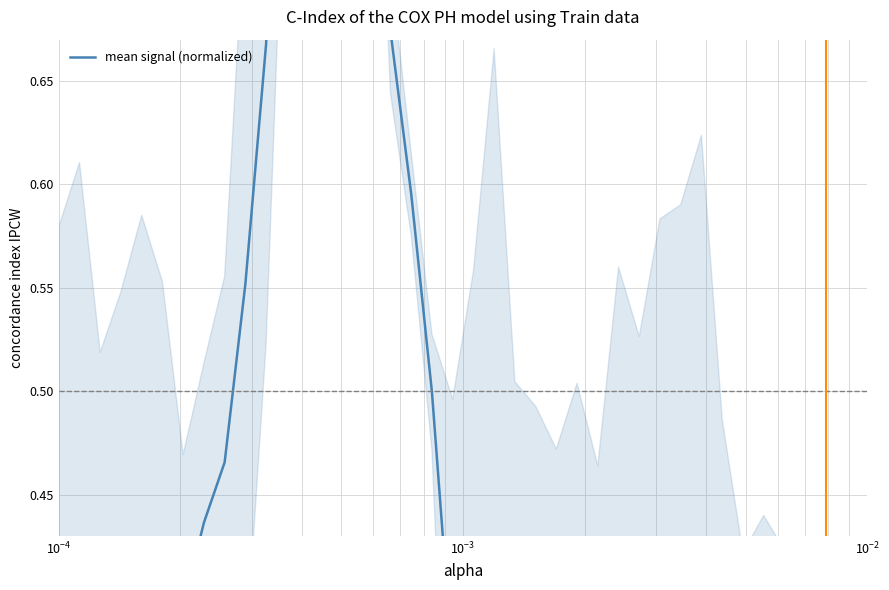

True or false: the data has more than 1 interior local peaks.

True